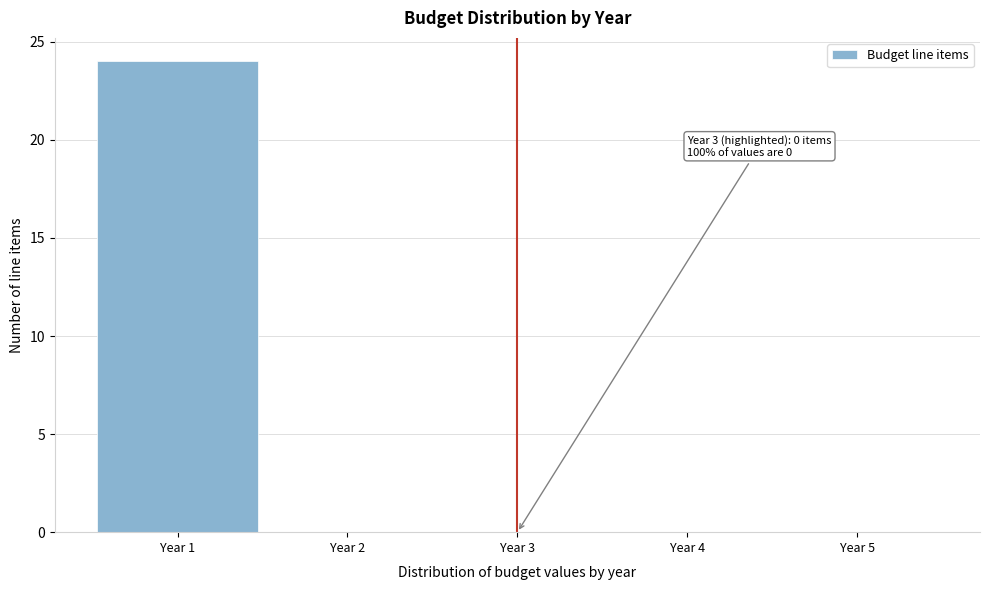

Reading left to right, what are all the values shown in this chart?

Year 1=24	Year 2=0	Year 3=0	Year 4=0	Year 5=0